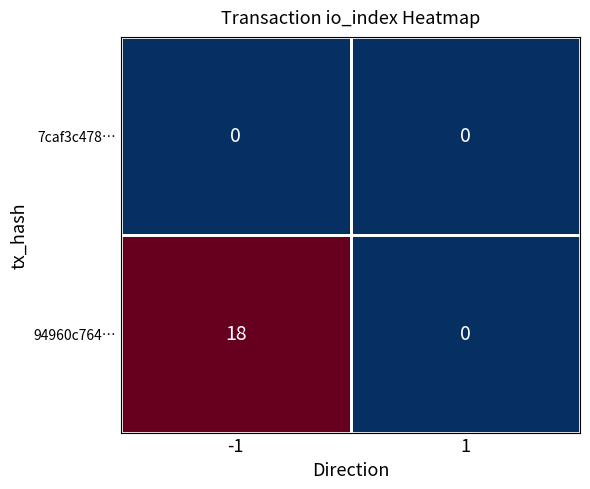

At -1, list the series in order from smallest to largest.

7caf3c478…, 94960c764…